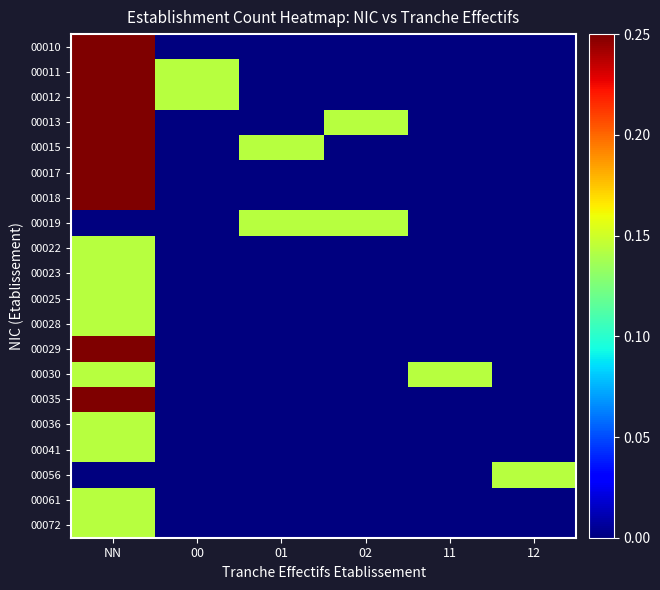

Reading left to right, extract all data points from this chart.

00010: NN=0.7	00=0.0	01=0.0	02=0.0	11=0.0	12=0.0
00011: NN=0.4	00=0.1	01=0.0	02=0.0	11=0.0	12=0.0
00012: NN=0.6	00=0.1	01=0.0	02=0.0	11=0.0	12=0.0
00013: NN=0.3	00=0.0	01=0.0	02=0.1	11=0.0	12=0.0
00015: NN=0.9	00=0.0	01=0.1	02=0.0	11=0.0	12=0.0
00017: NN=0.4	00=0.0	01=0.0	02=0.0	11=0.0	12=0.0
00018: NN=0.3	00=0.0	01=0.0	02=0.0	11=0.0	12=0.0
00019: NN=0.0	00=0.0	01=0.1	02=0.1	11=0.0	12=0.0
00022: NN=0.1	00=0.0	01=0.0	02=0.0	11=0.0	12=0.0
00023: NN=0.1	00=0.0	01=0.0	02=0.0	11=0.0	12=0.0
00025: NN=0.1	00=0.0	01=0.0	02=0.0	11=0.0	12=0.0
00028: NN=0.1	00=0.0	01=0.0	02=0.0	11=0.0	12=0.0
00029: NN=0.3	00=0.0	01=0.0	02=0.0	11=0.0	12=0.0
00030: NN=0.1	00=0.0	01=0.0	02=0.0	11=0.1	12=0.0
00035: NN=0.3	00=0.0	01=0.0	02=0.0	11=0.0	12=0.0
00036: NN=0.1	00=0.0	01=0.0	02=0.0	11=0.0	12=0.0
00041: NN=0.1	00=0.0	01=0.0	02=0.0	11=0.0	12=0.0
00056: NN=0.0	00=0.0	01=0.0	02=0.0	11=0.0	12=0.1
00061: NN=0.1	00=0.0	01=0.0	02=0.0	11=0.0	12=0.0
00072: NN=0.1	00=0.0	01=0.0	02=0.0	11=0.0	12=0.0